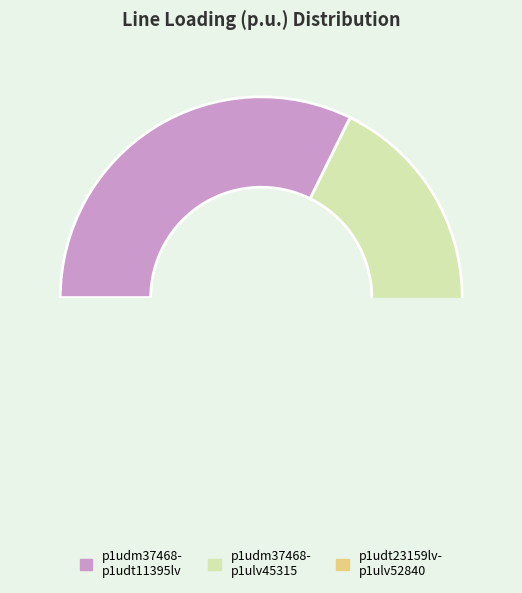

Does Line.l(r:p1udt23159lv-p1ulv52840) account for over 50% of the chart?

No